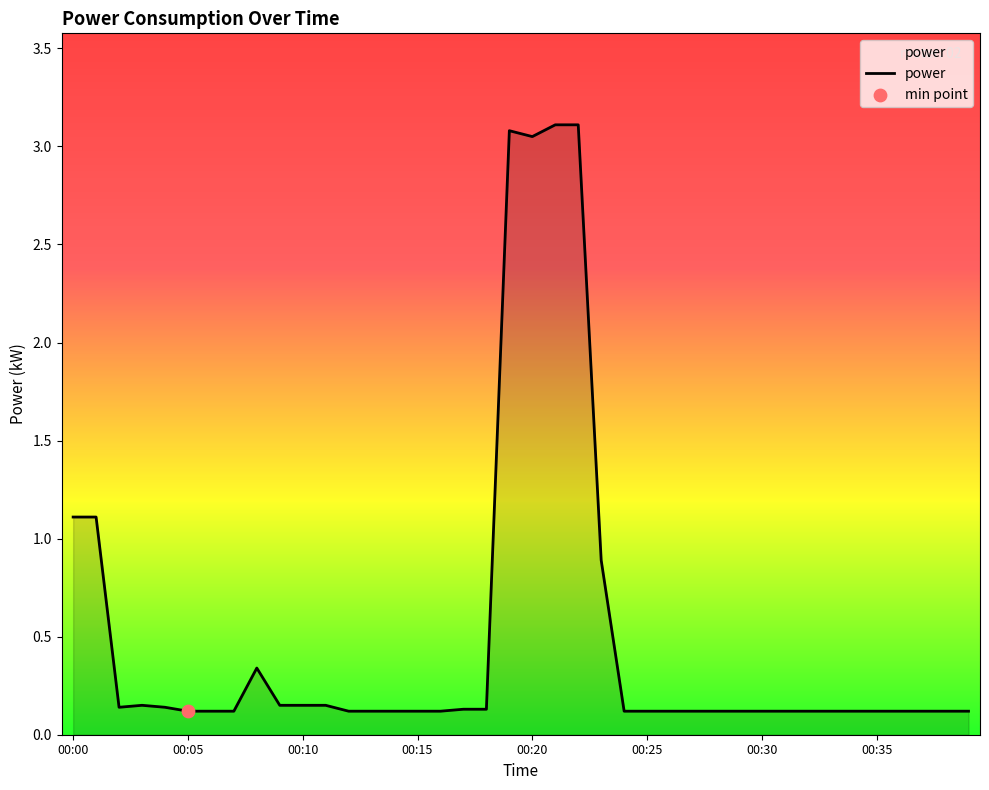

What is the maximum value shown in the chart?

3.1